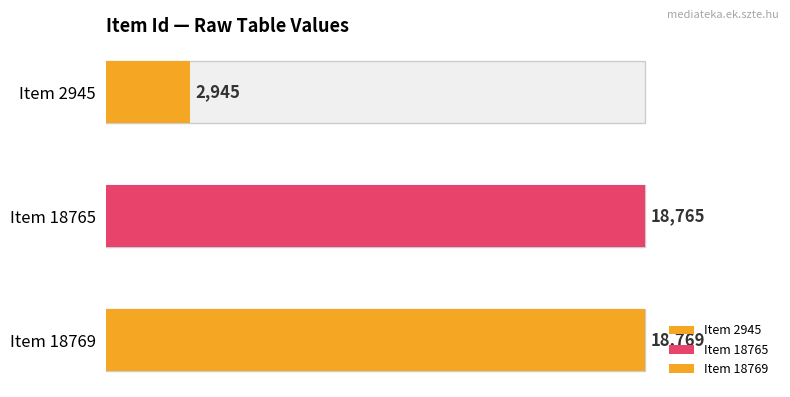

Does the chart contain any negative values?

No